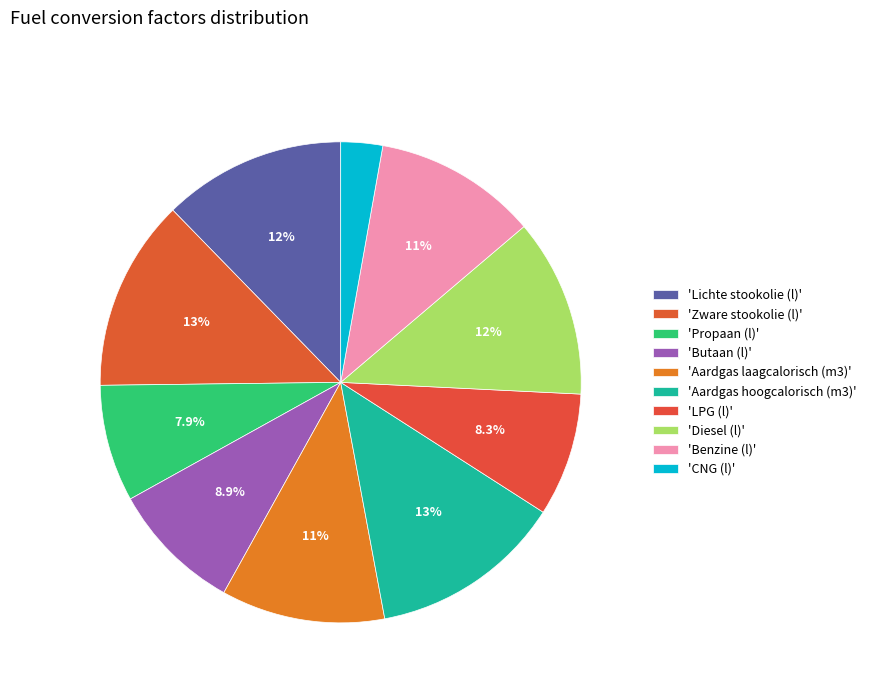

How many segments does this pie chart have?

10